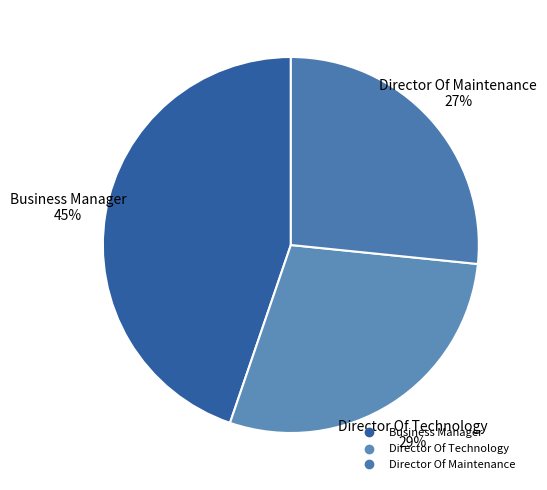

Does Director Of Technology represent more than half of the total?

No